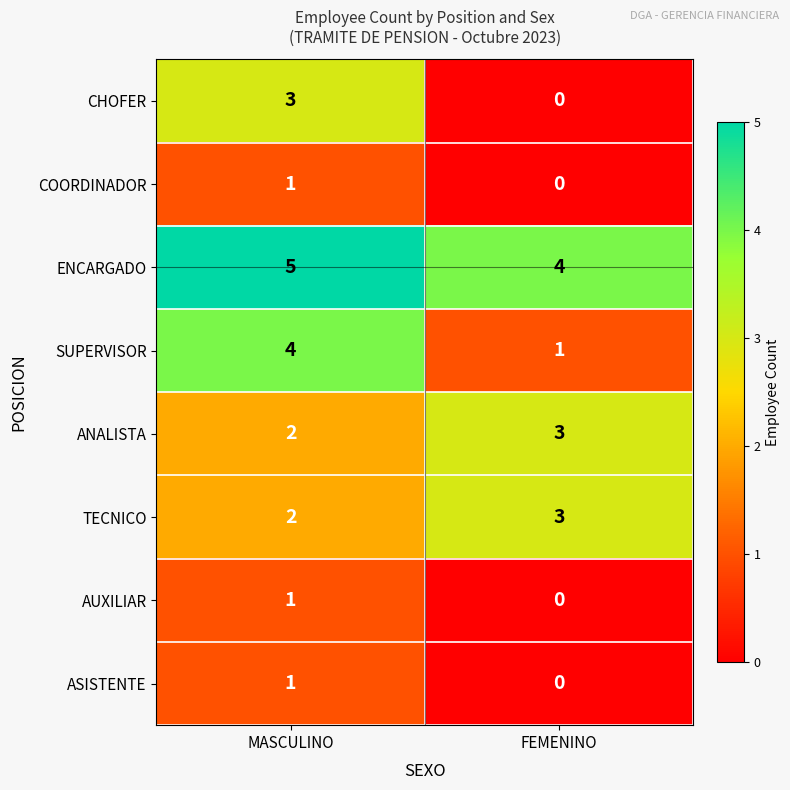

Is it true that COORDINADOR equals 0 at FEMENINO?

True